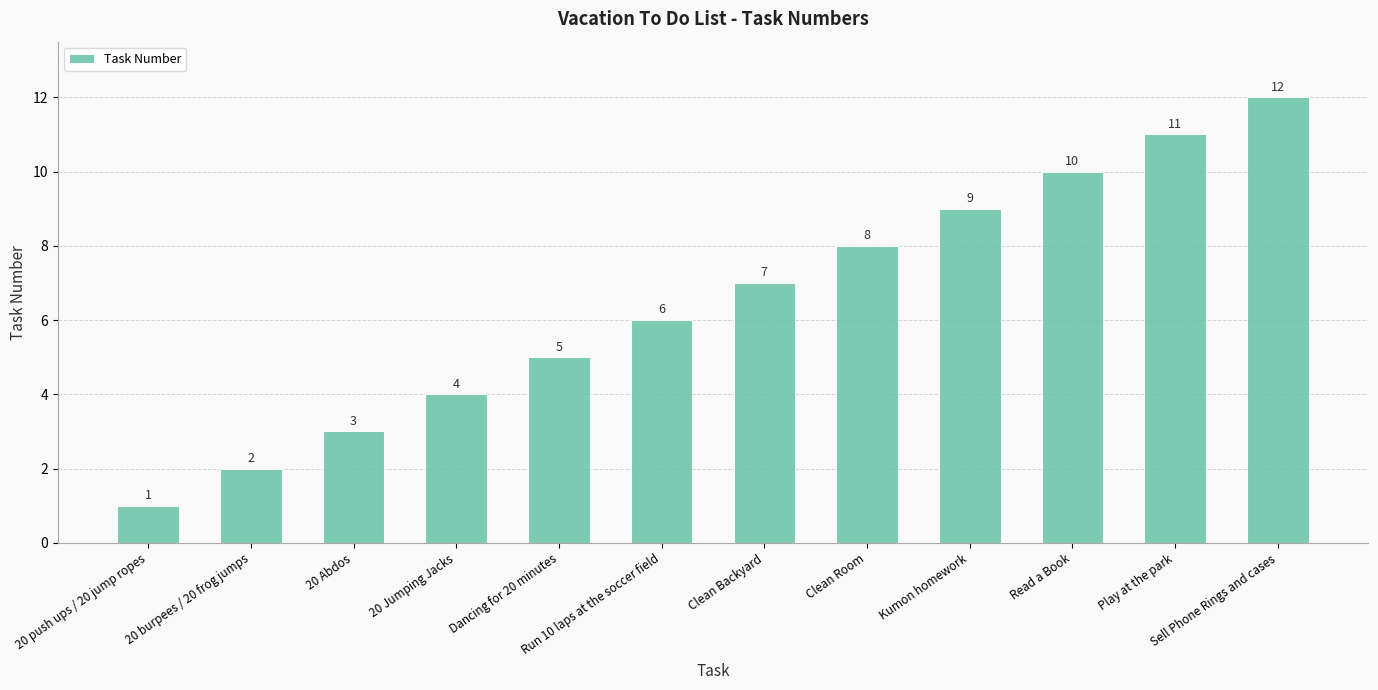

List the labels in order of value, smallest first.

20 push ups / 20 jump ropes, 20 burpees / 20 frog jumps, 20 Abdos, 20 Jumping Jacks, Dancing for 20 minutes, Run 10 laps at the soccer field, Clean Backyard, Clean Room, Kumon homework, Read a Book, Play at the park, Sell Phone Rings and cases